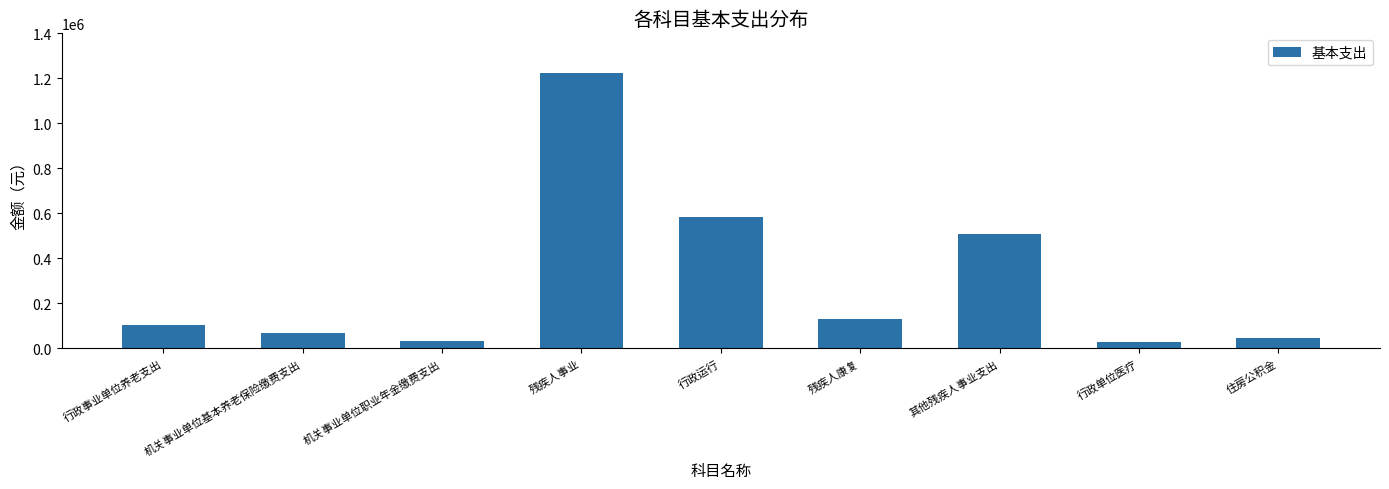

How many bars are there in total?

9